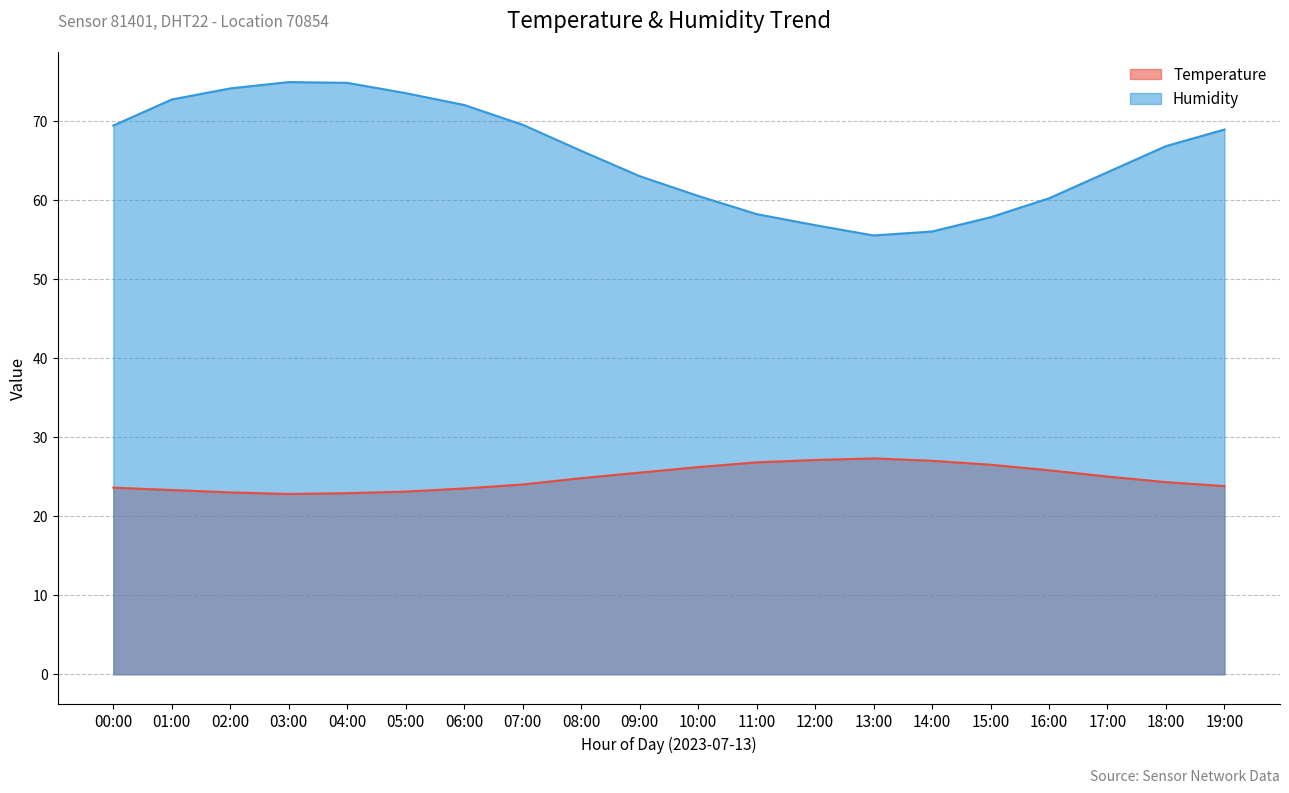

What position from the left is 15:00?

16